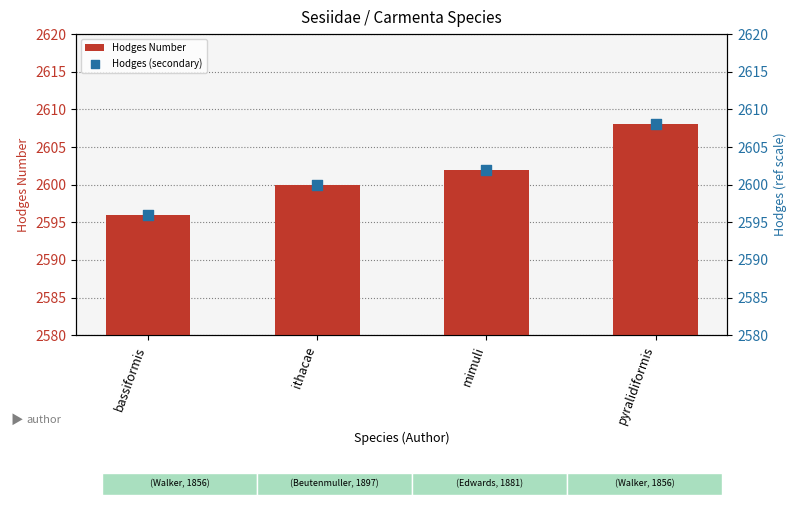

At which category is the sum across all series the highest?

pyralidiformis